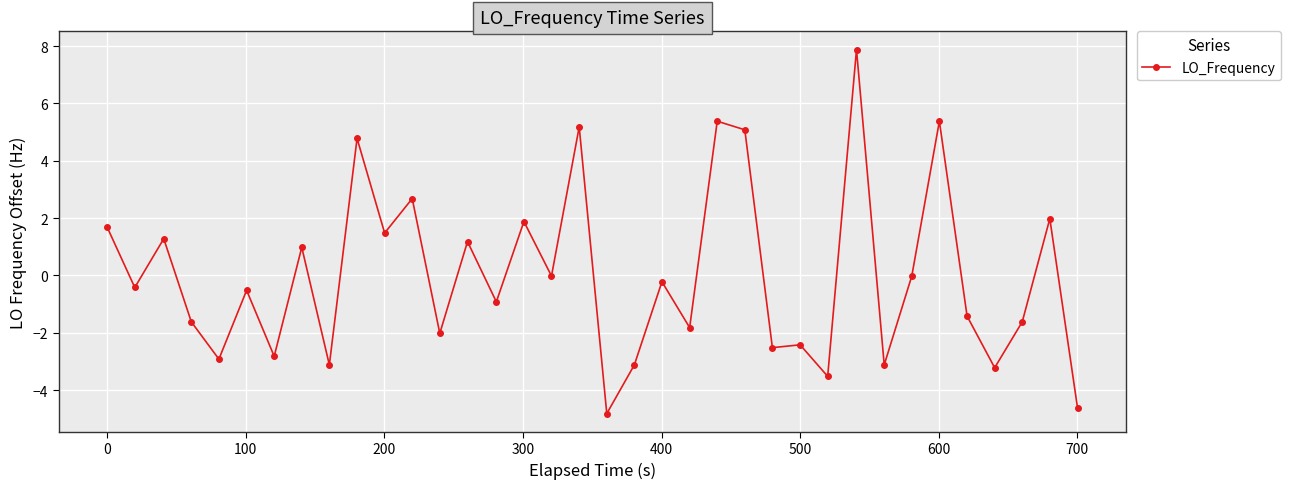

True or false: there are more than 2 points higher than both neighbors.

True